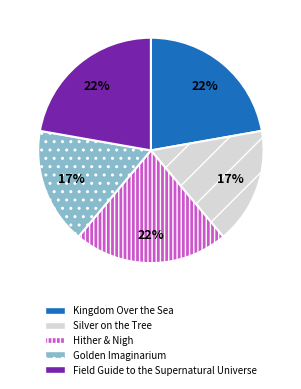

True or false: Silver on the Tree accounts for 17% of the total.

True